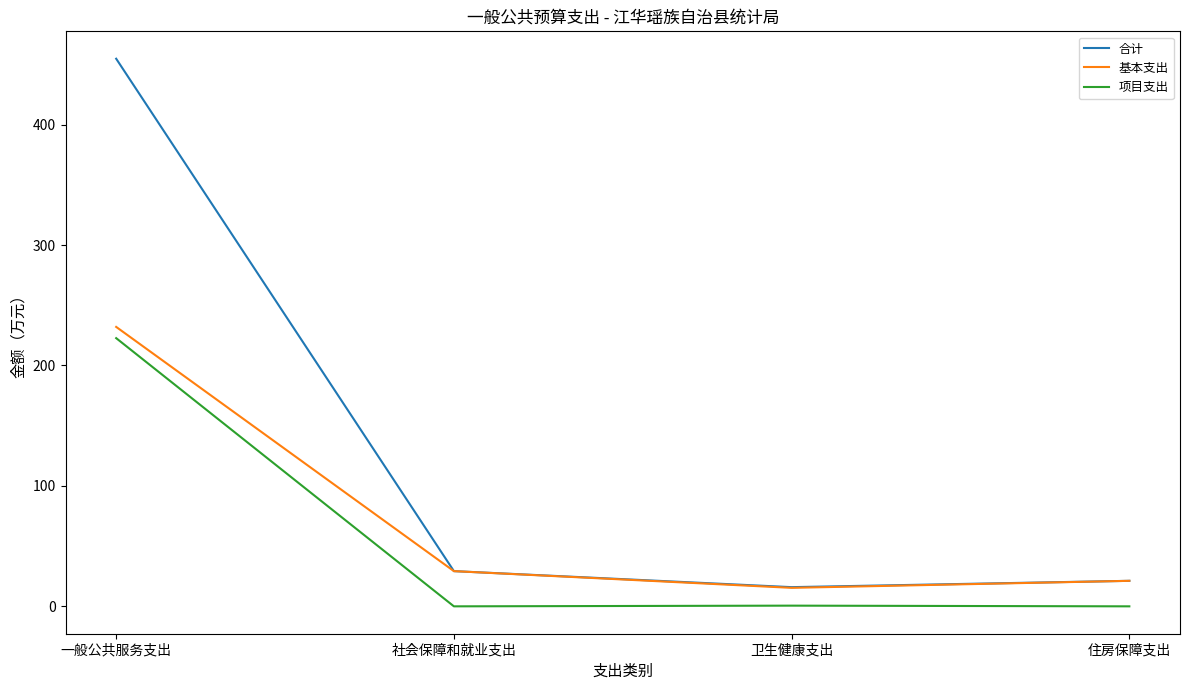

How many interior local valleys does the 合计 series have?

1